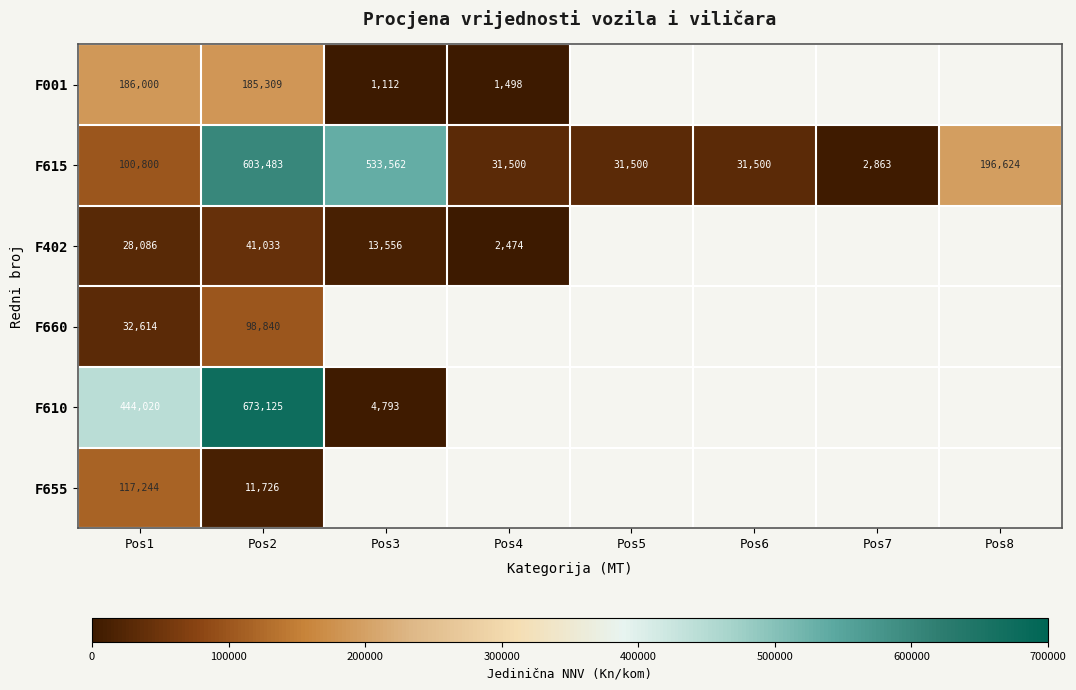

At Pos1, list the series in order from smallest to largest.

F402, F660, F615, F655, F001, F610